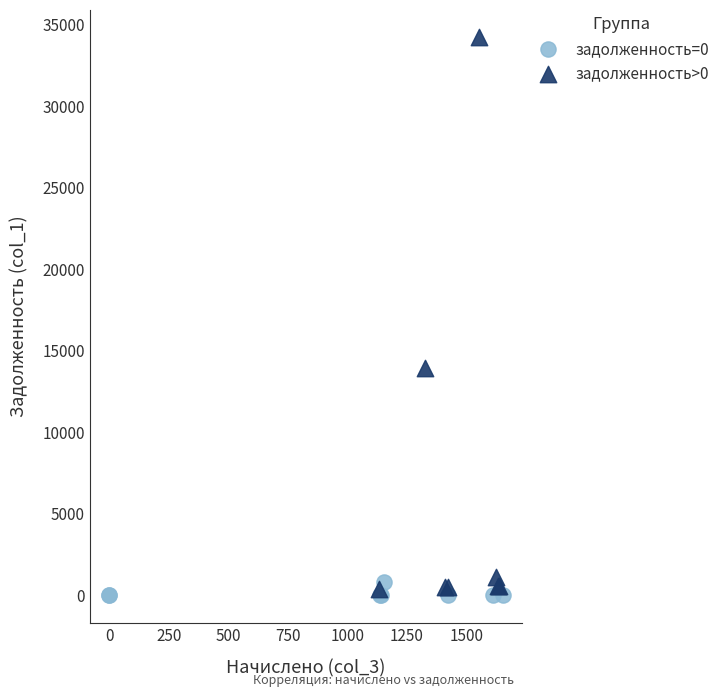

Which series contains the highest Y value?

задолженность>0